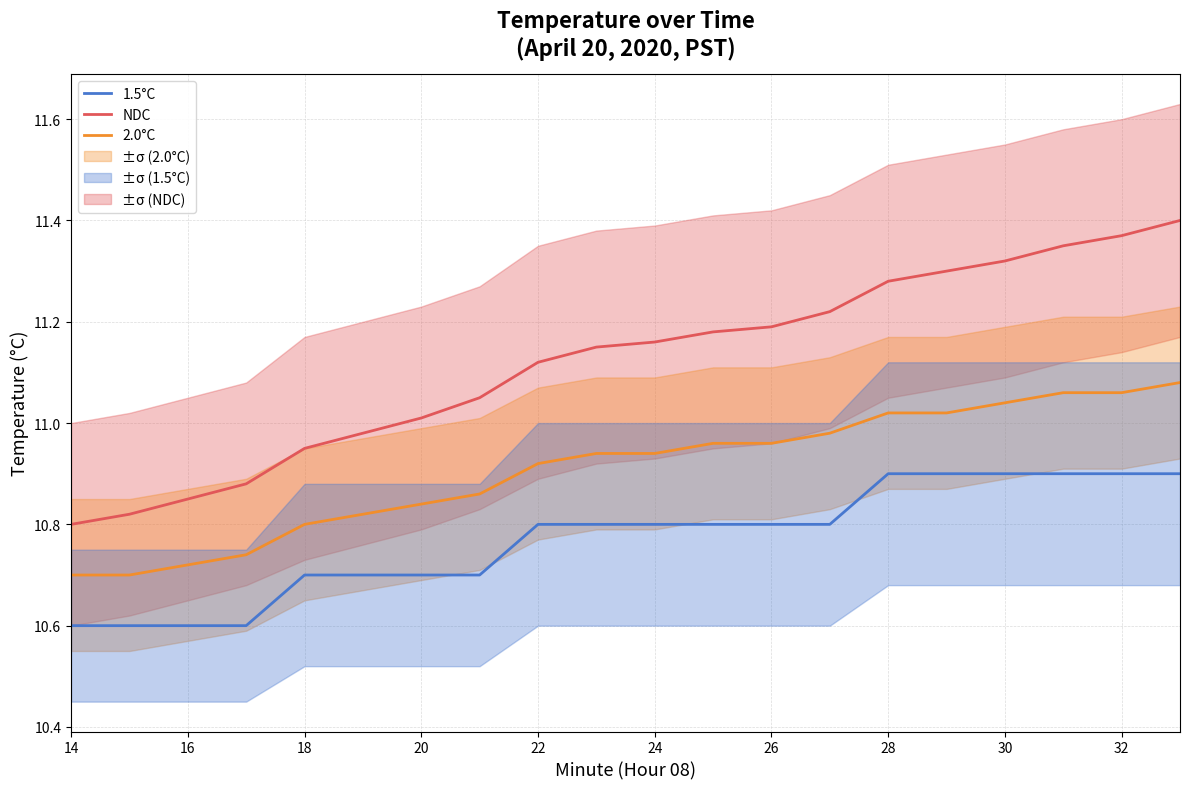

The value of 2.0°C at 14 is 19.2. True or false?

False